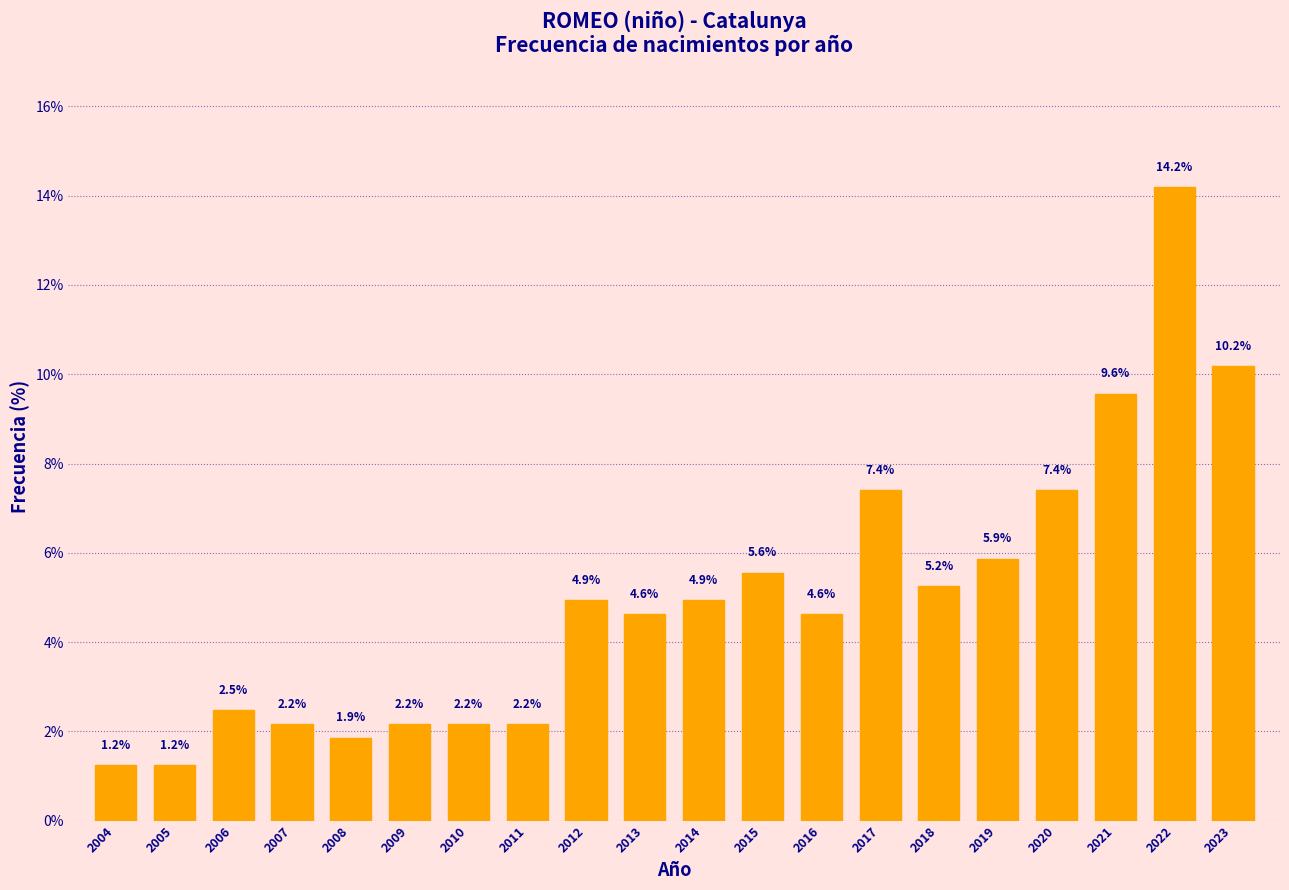

Reading right to left, extract all data points from this chart.

10.2	14.2	9.6	7.4	5.9	5.2	7.4	4.6	5.6	4.9	4.6	4.9	2.2	2.2	2.2	1.9	2.2	2.5	1.2	1.2